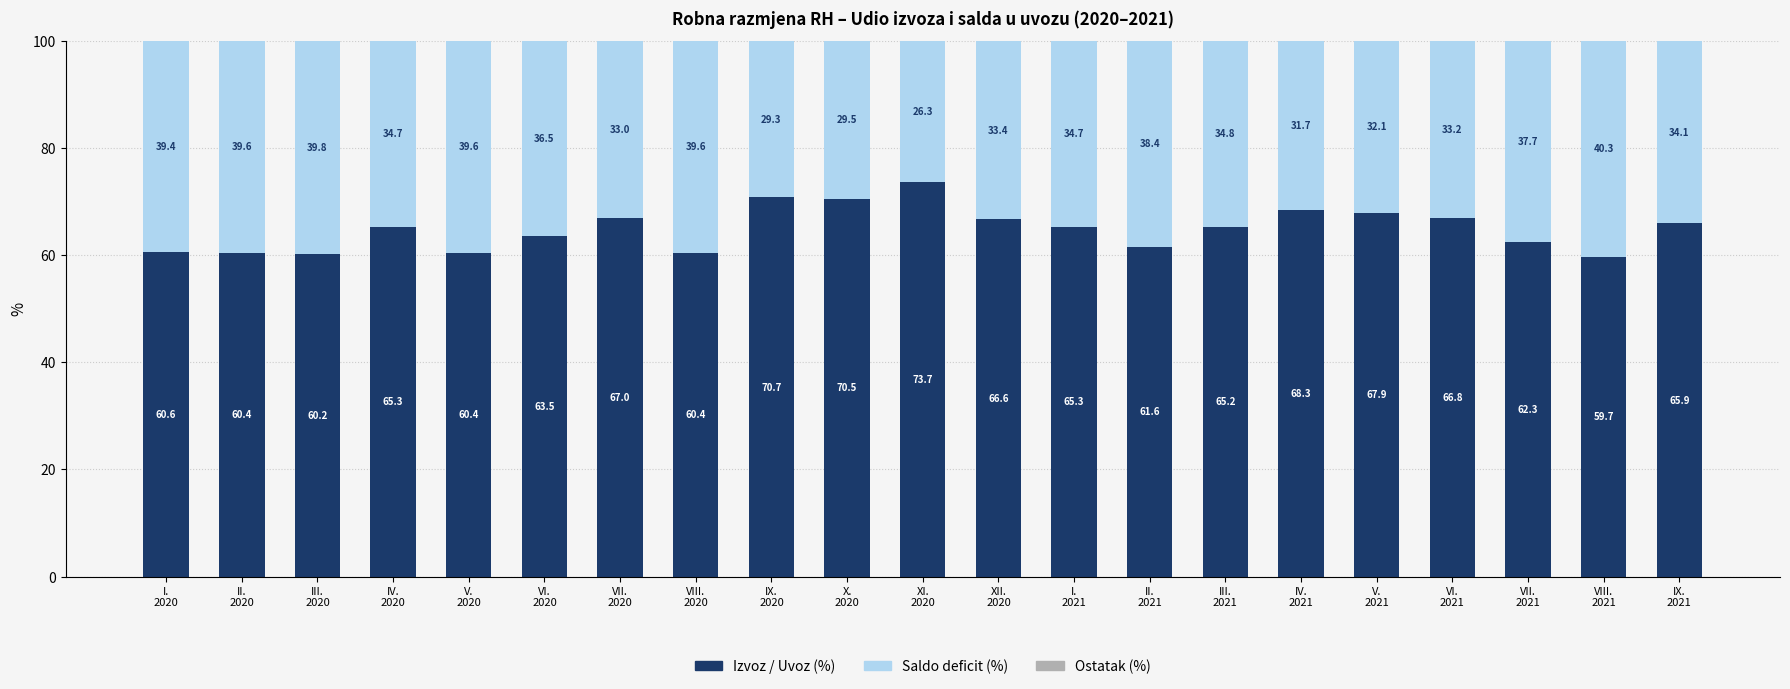

Count the number of data series in this chart.

2